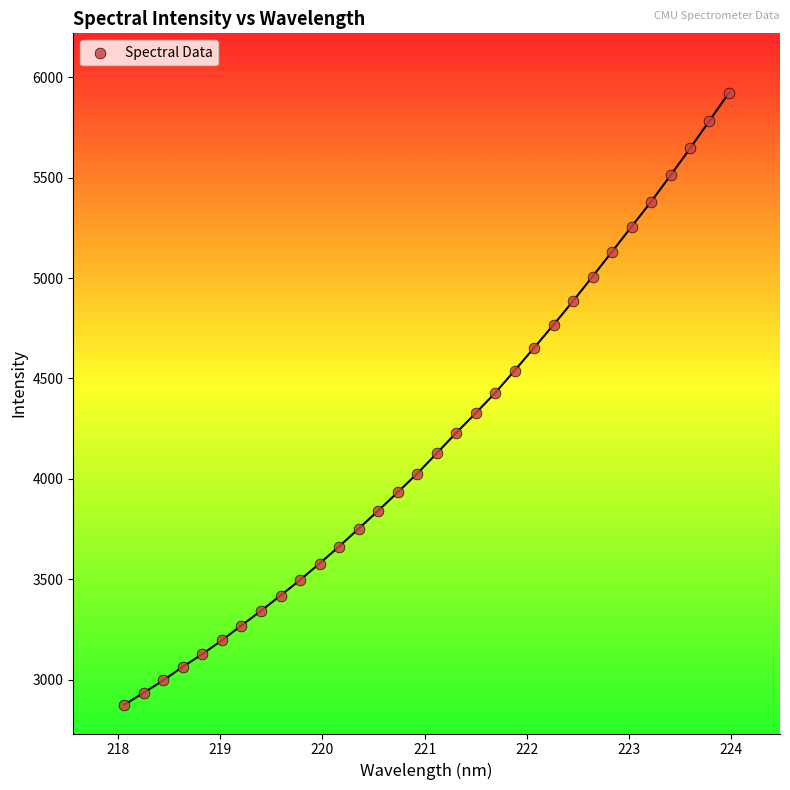

What is the range of Y values (max minus min)?

3047.0